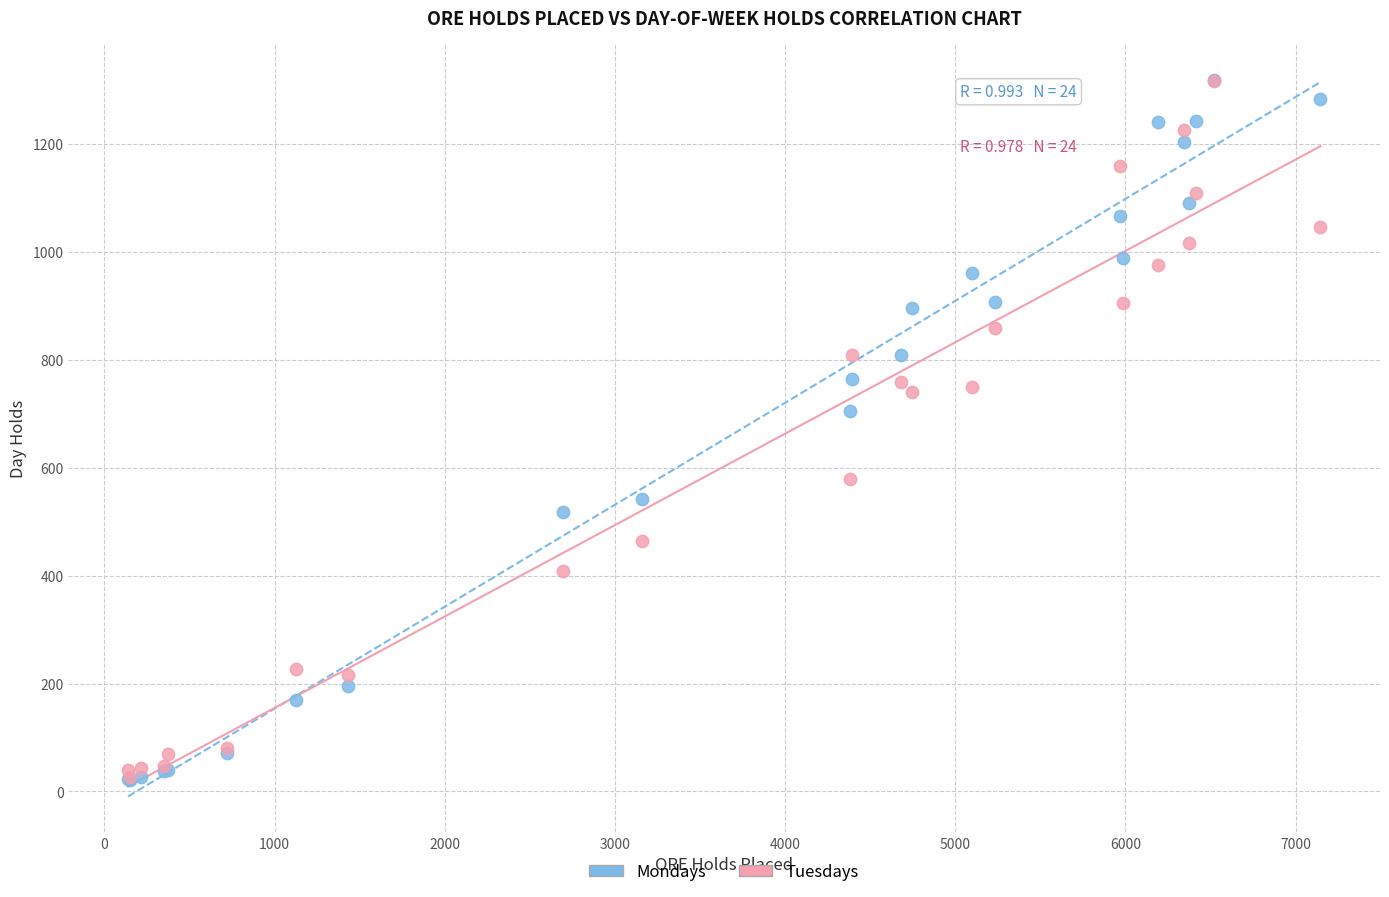

Which series has the widest spread of Y values?

Mondays